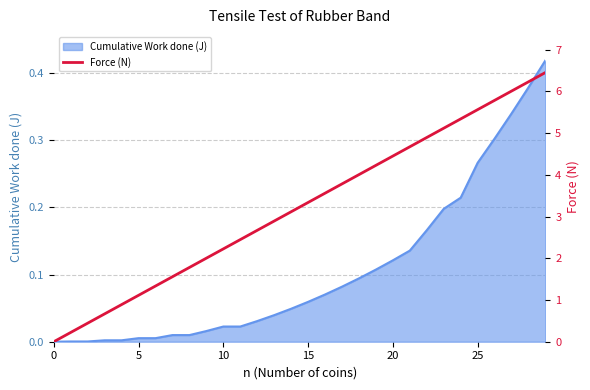

How many values exceed 3?

16